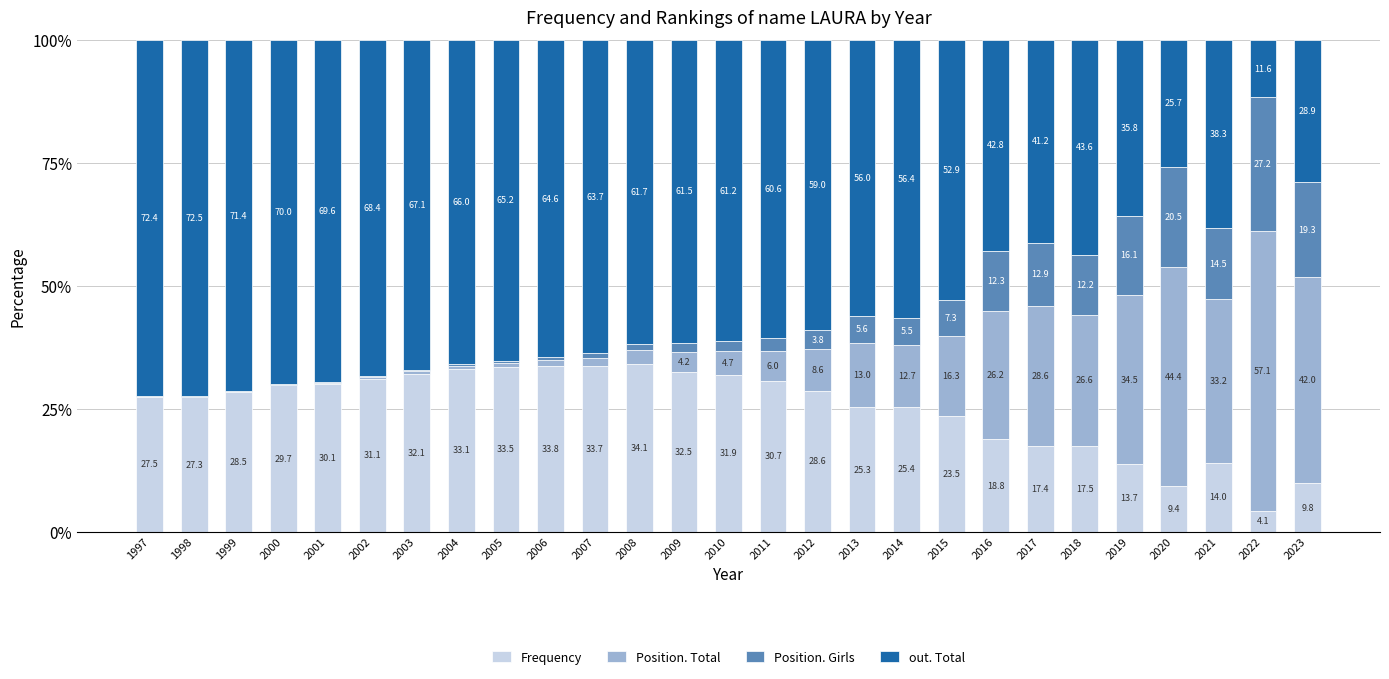

Are the bars grouped side by side (vs. stacked)?

No